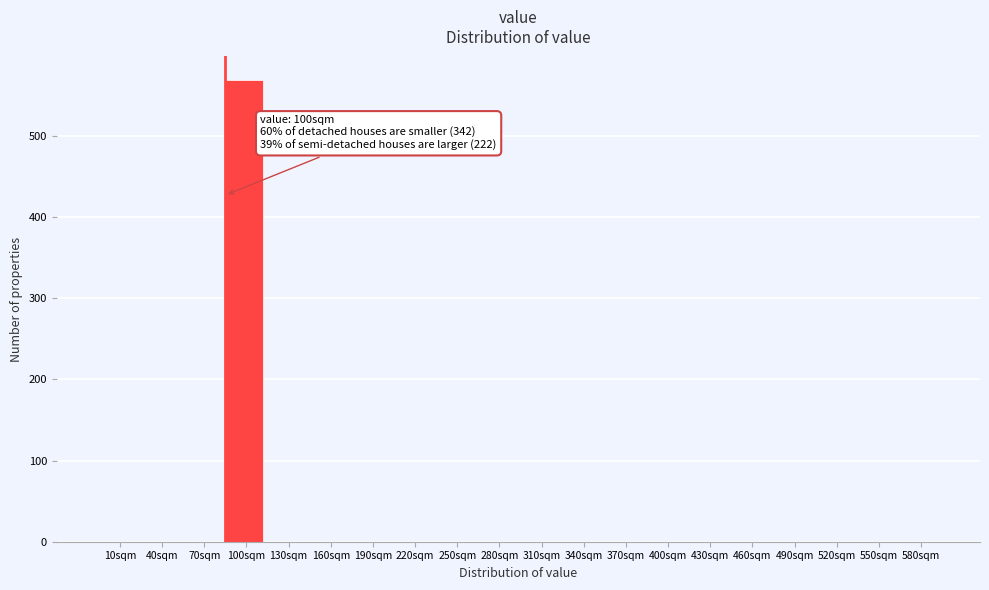

Reading right to left, what are all the values shown in this chart?

580sqm=0	550sqm=0	520sqm=0	490sqm=0	460sqm=0	430sqm=0	400sqm=0	370sqm=0	340sqm=0	310sqm=0	280sqm=0	250sqm=0	220sqm=0	190sqm=0	160sqm=0	130sqm=0	100sqm=569	70sqm=0	40sqm=0	10sqm=0